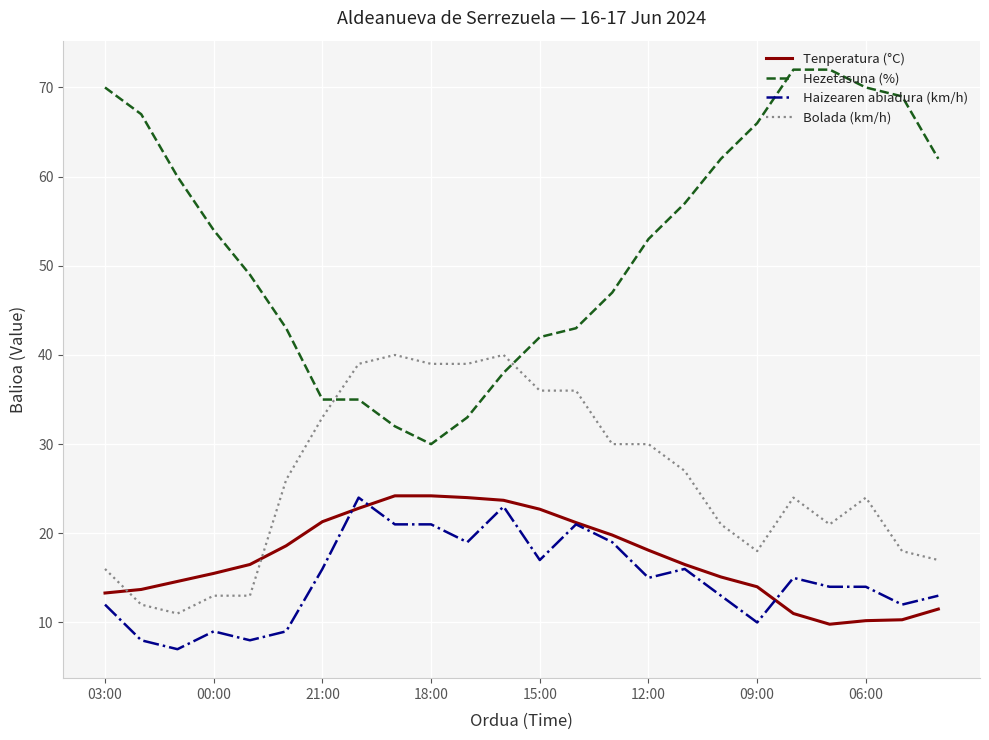

How many lines are shown in the chart?

4